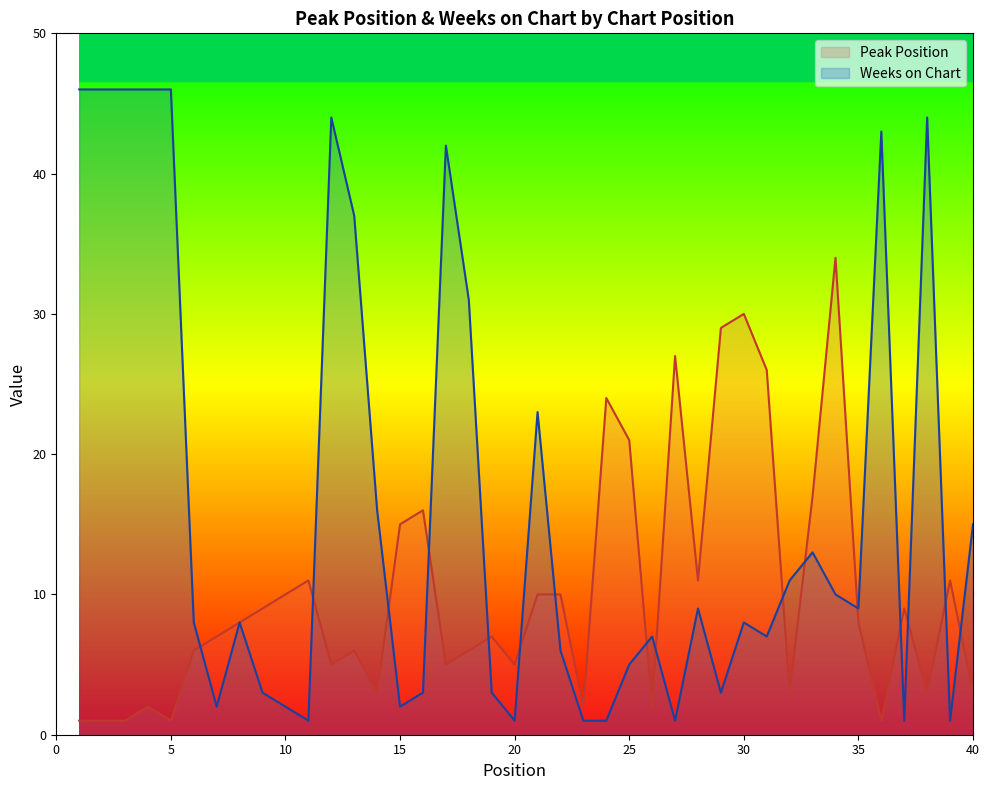

How many values in the Weeks on Chart series are below 8?

18